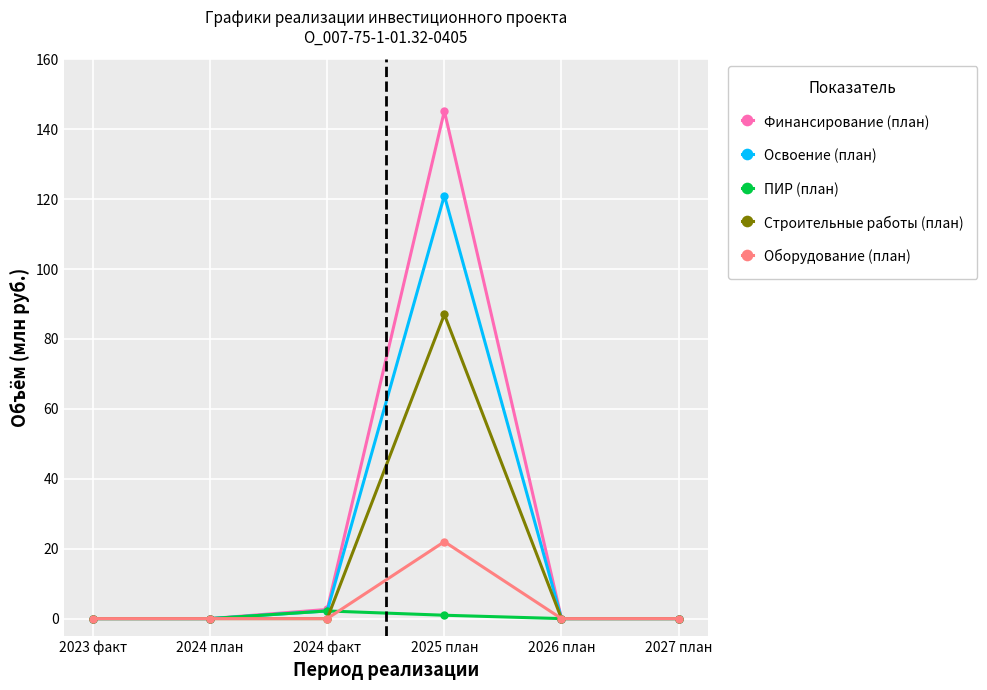

Rank the series at 2025 план from lowest to highest value.

ПИР (план), Оборудование (план), Строительные работы (план), Освоение (план), Финансирование (план)